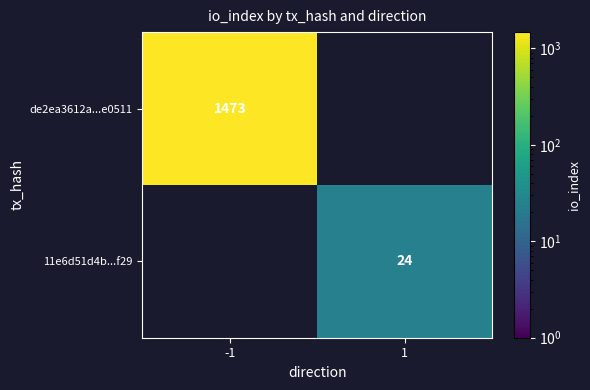

At how many categories does at least one series exceed 429?

1